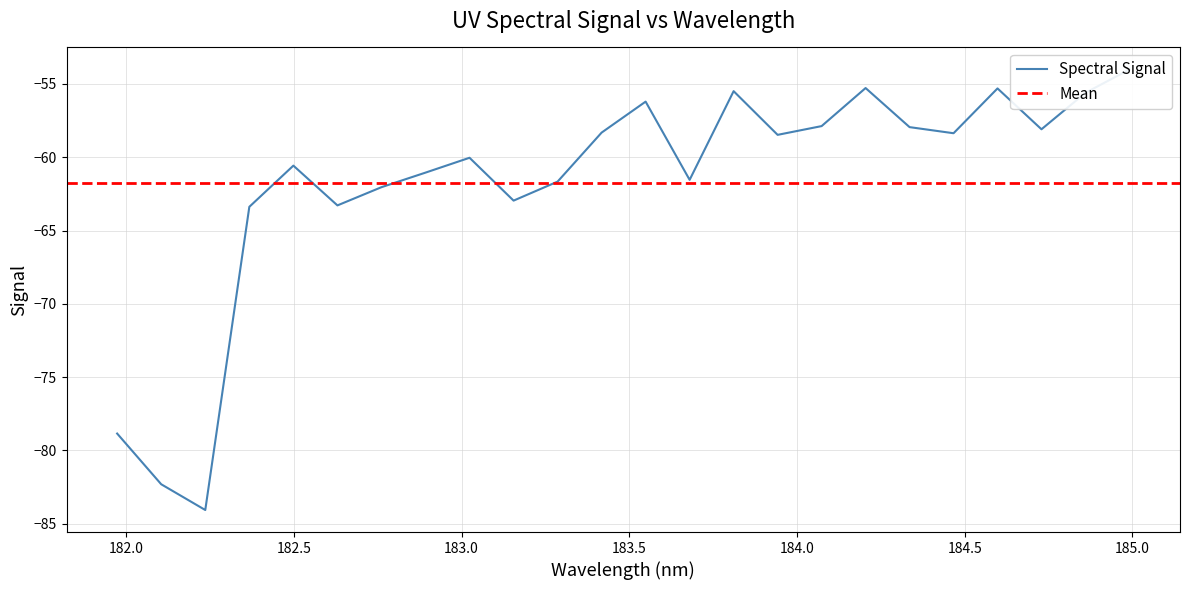

Reading right to left, what are all the values shown in this chart?

184.9911297472=-54.0	184.8600909338=-55.6	184.7290361848=-58.1	184.5979655002=-55.3	184.46687888=-58.4	184.3357763242=-57.9	184.2046578328=-55.3	184.0735234058=-57.9	183.9423730432=-58.5	183.811206745=-55.5	183.6800245112=-61.5	183.5488263418=-56.2	183.4176122368=-58.3	183.2863821962=-61.7	183.15513622=-63.0	183.0238743082=-60.0	182.8925964608=-61.0	182.7613026778=-62.0	182.6299929592=-63.3	182.498667305=-60.6	182.3673257152=-63.4	182.2359681898=-84.1	182.1045947288=-82.3	181.9732053322=-78.8